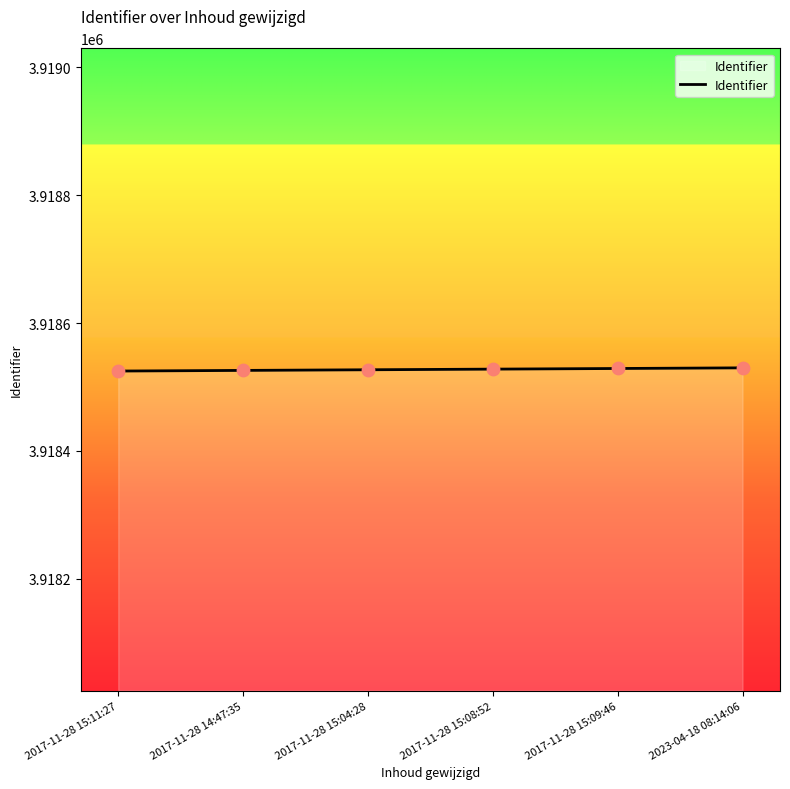

What is the average value?

3918528